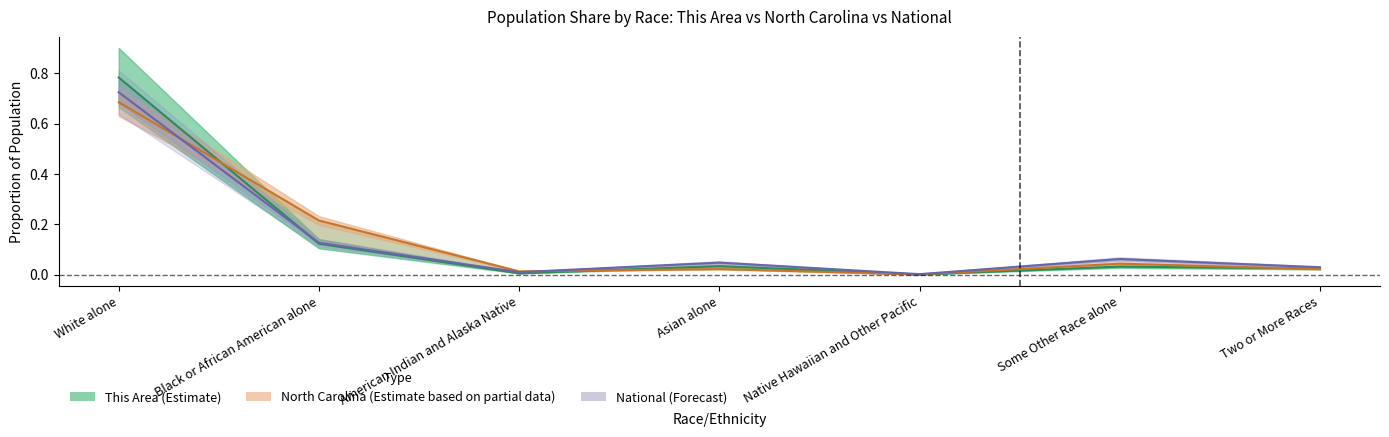

What is the maximum value for North Carolina?

0.7